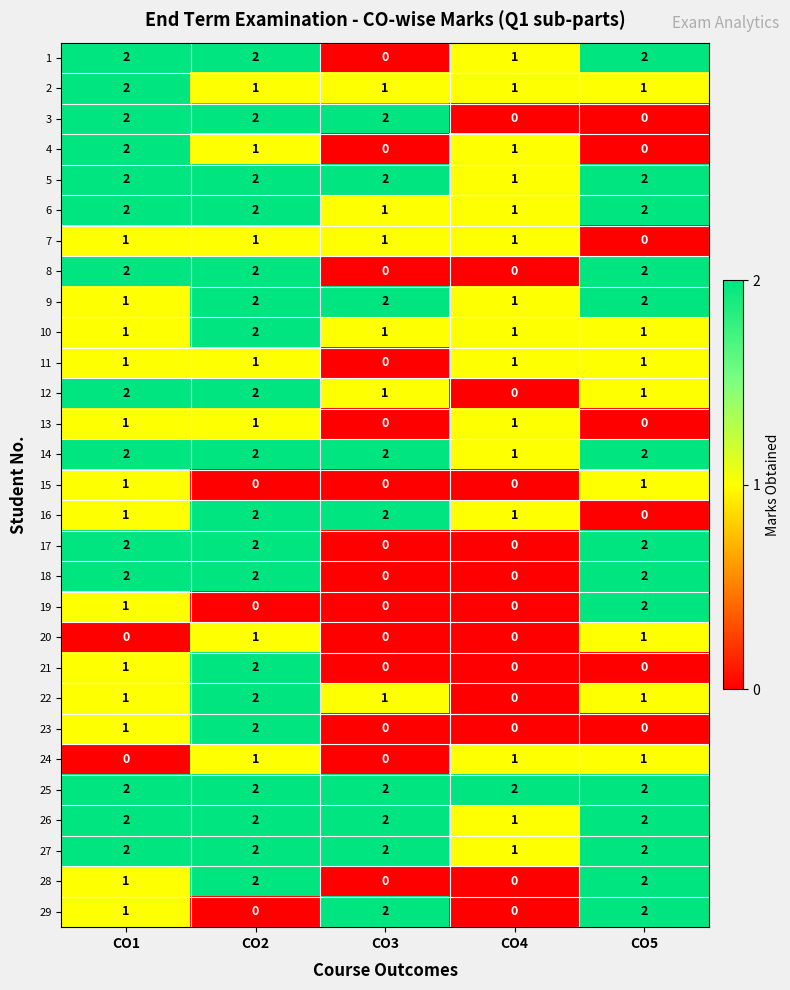

What is the sum of the 4 values at CO1 and CO4?

3